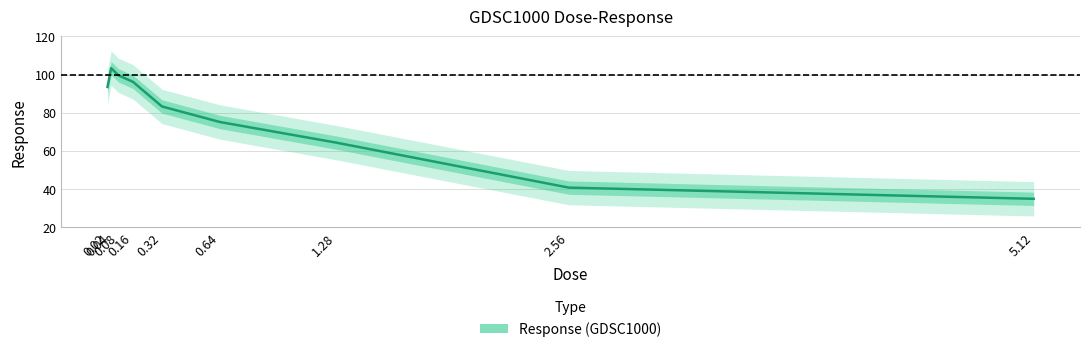

Between 0.16 and 5.12, which is larger?

0.16